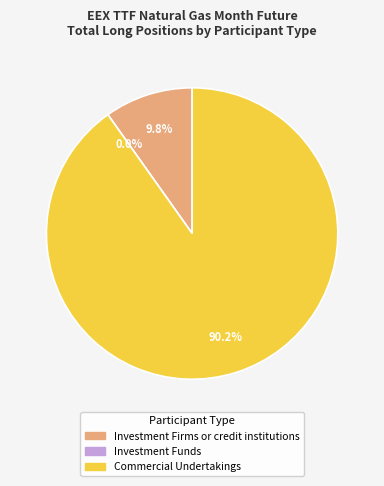

To the nearest percent, what is the difference between the Investment Firms or credit institutions and Commercial Undertakings slice percentages?

80%